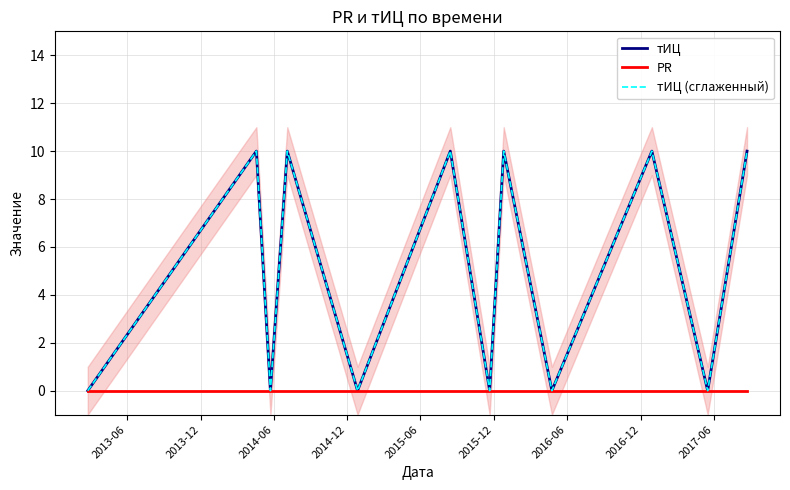

Reading right to left, what are all the values shown in this chart?

тИЦ: 10	0	10	0	10	0	10	0	10	0	10	0
PR: 0	0	0	0	0	0	0	0	0	0	0	0
тИЦ (сглаженный): 10	0	10	0	10	0	10	0	10	0	10	0